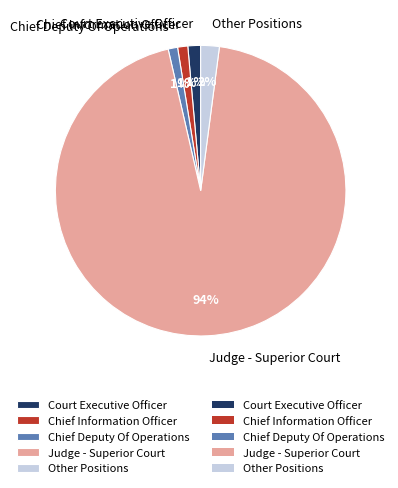

Is it true that Court Executive Officer is 11% of the pie?

False